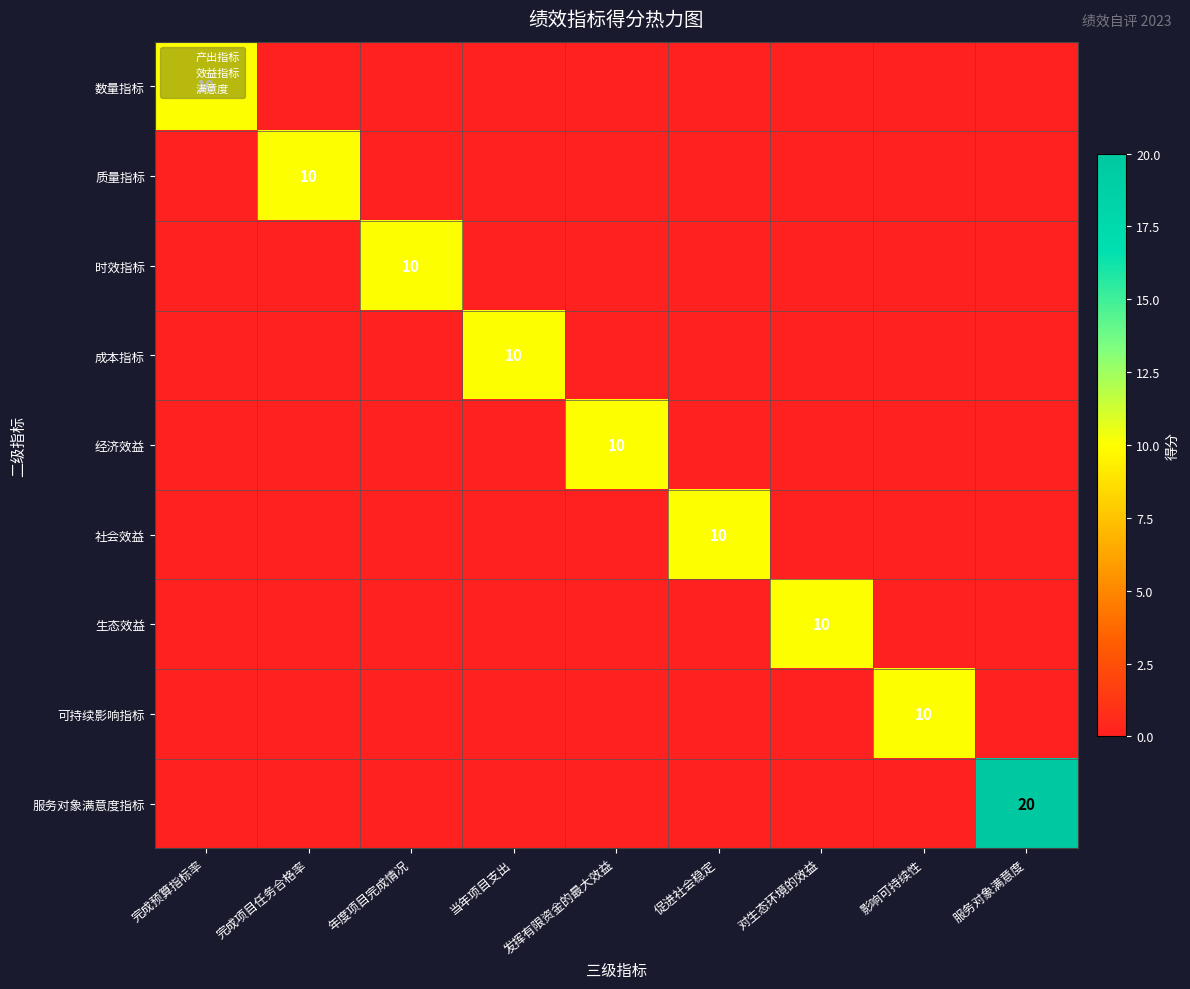

At which label is 时效指标 closest to 5?

完成预算指标率